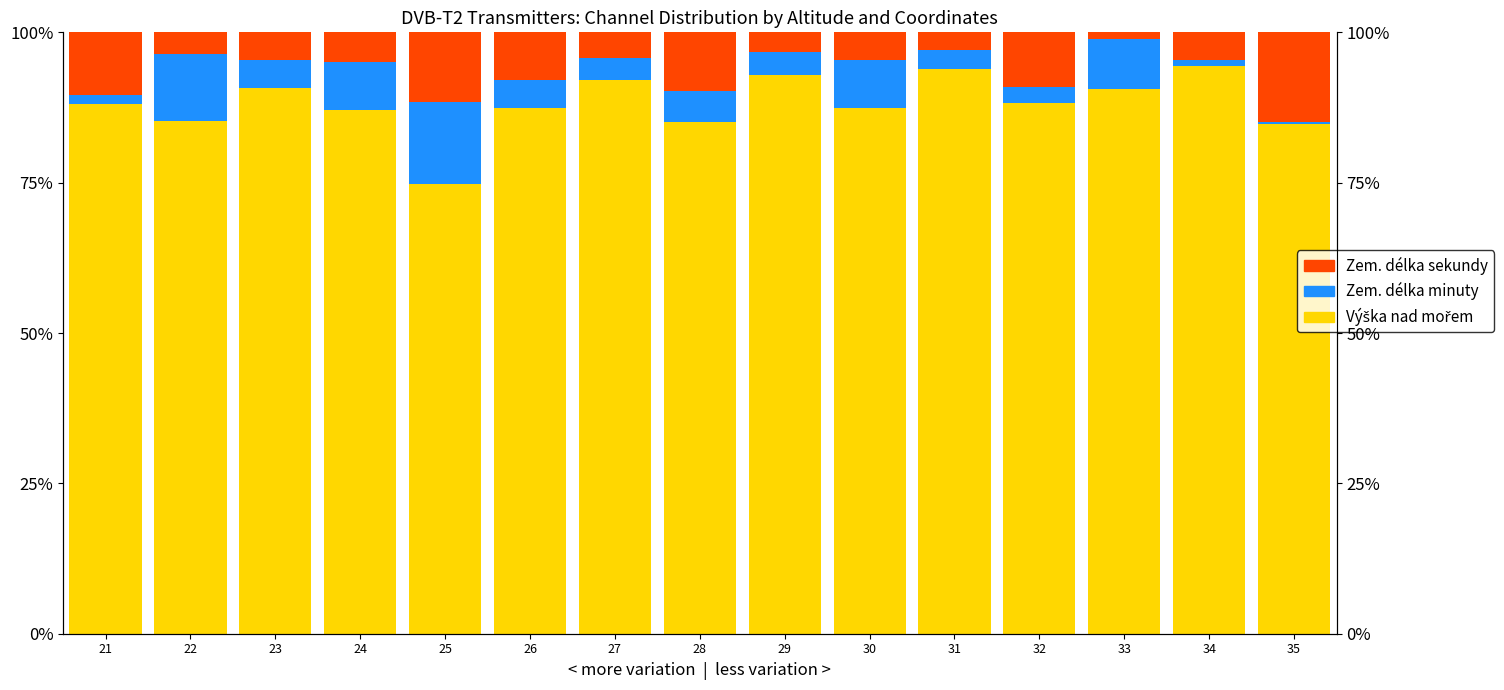

What is the difference between the Zem. délka minuty values at 22 and 21?

0.1